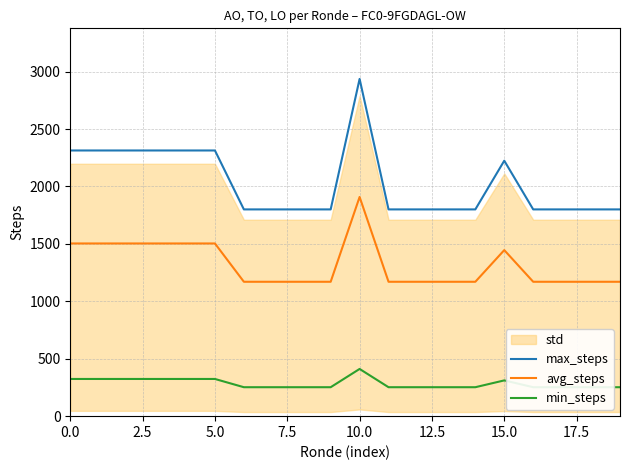

True or false: max_steps has a value of 3120.7 at 5.0.

False